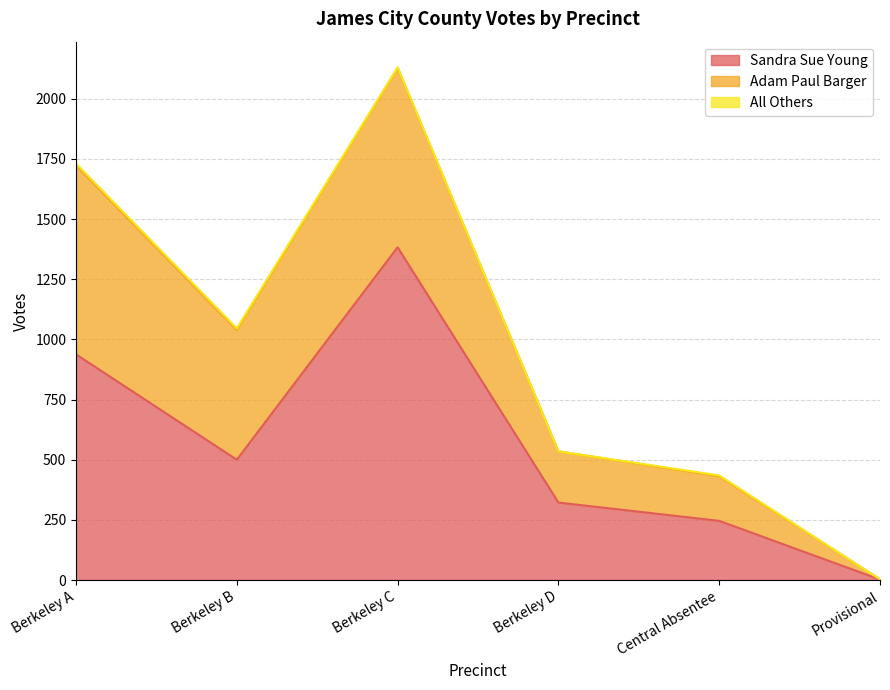

True or false: All Others and Sandra Sue Young cross at least once.

False